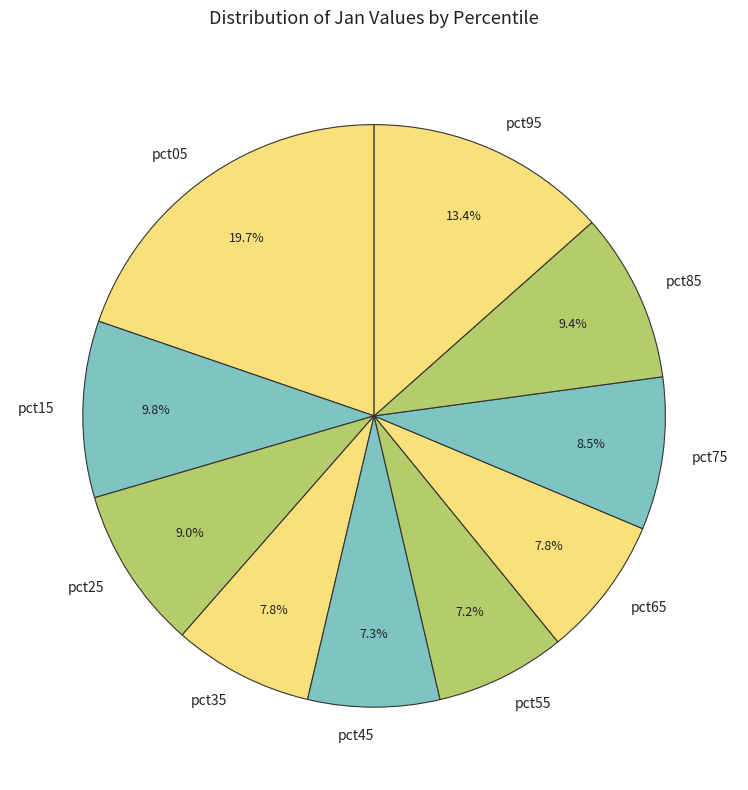

To the nearest percent, what is the average slice percentage?

10%